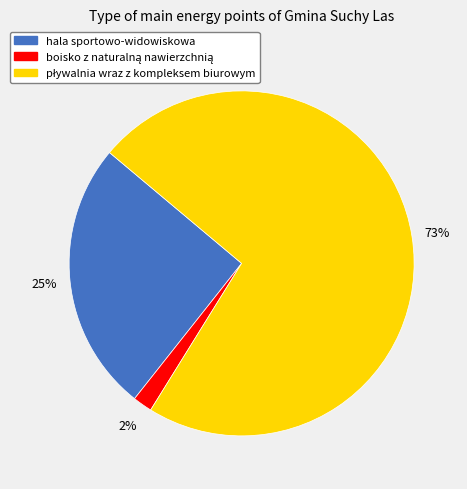

To the nearest percent, what is the difference between the largest and smallest slice percentages?

71%